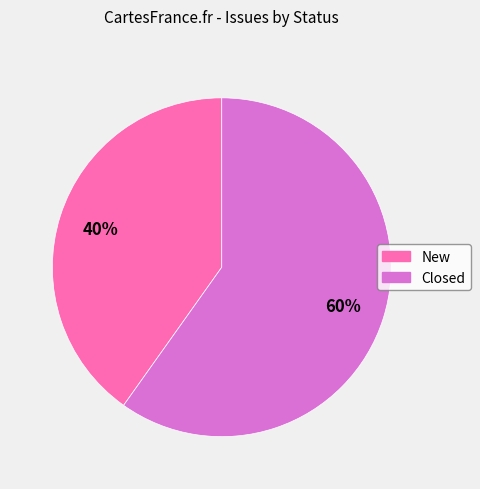

To the nearest percent, what is the difference between the largest and smallest slice percentages?

20%